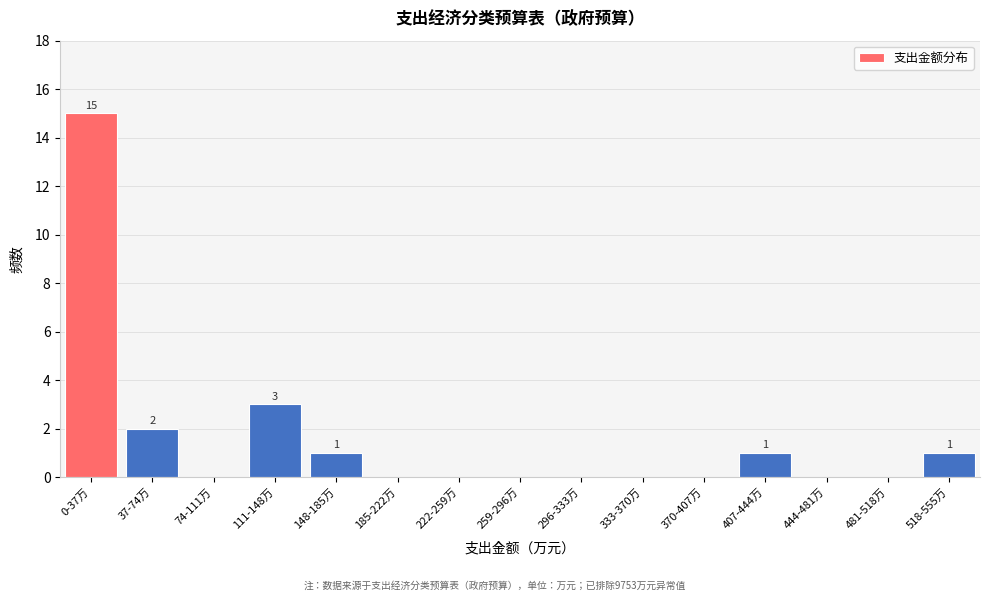

Reading left to right, extract all data points from this chart.

0-37万=15	37-74万=2	74-111万=0	111-148万=3	148-185万=1	185-222万=0	222-259万=0	259-296万=0	296-333万=0	333-370万=0	370-407万=0	407-444万=1	444-481万=0	481-518万=0	518-555万=1